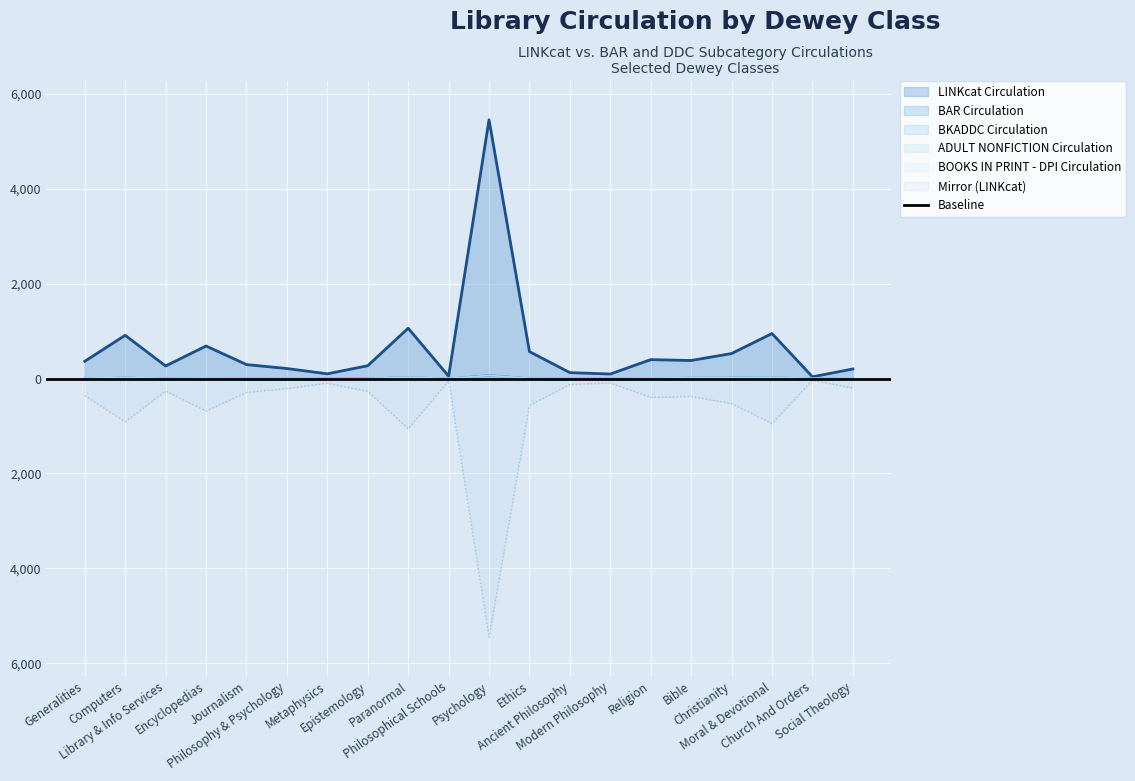

The BOOKS IN PRINT - DPI Circulation series shows 2 at Church And Orders. True or false?

False